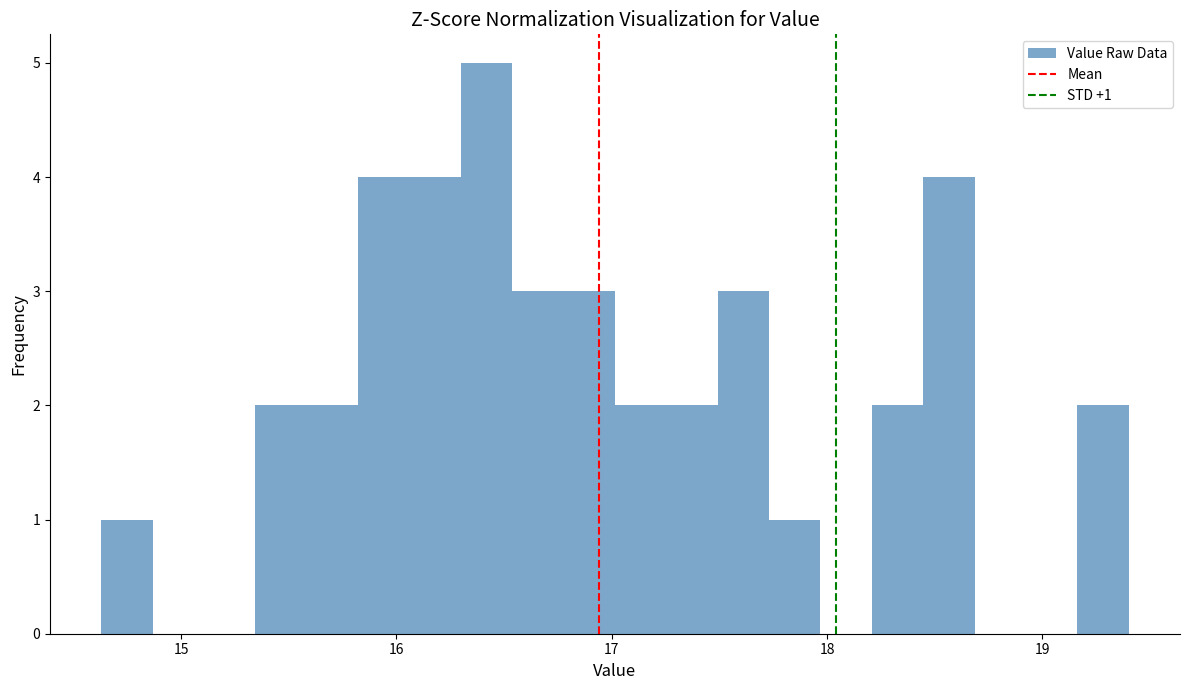

Read against the x-axis, roughly where is the centre of the tallest bar?

16.4